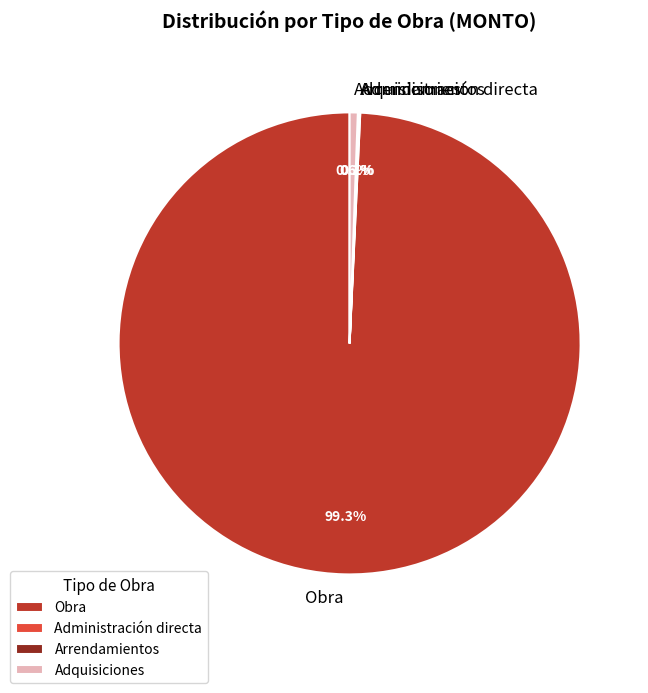

To the nearest percent, what is the difference between the largest and smallest slice percentages?

99%